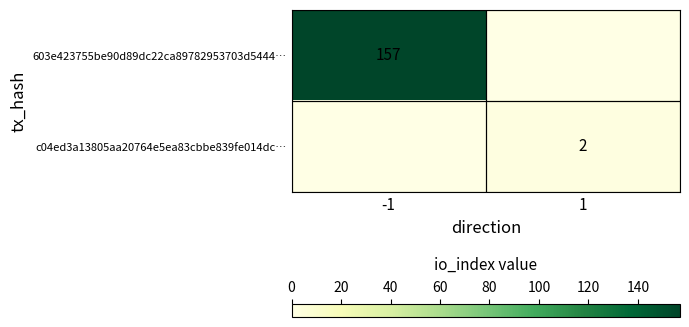

The 603e423755be90d89dc22ca89782953703d5444… series shows 69 at -1. True or false?

False